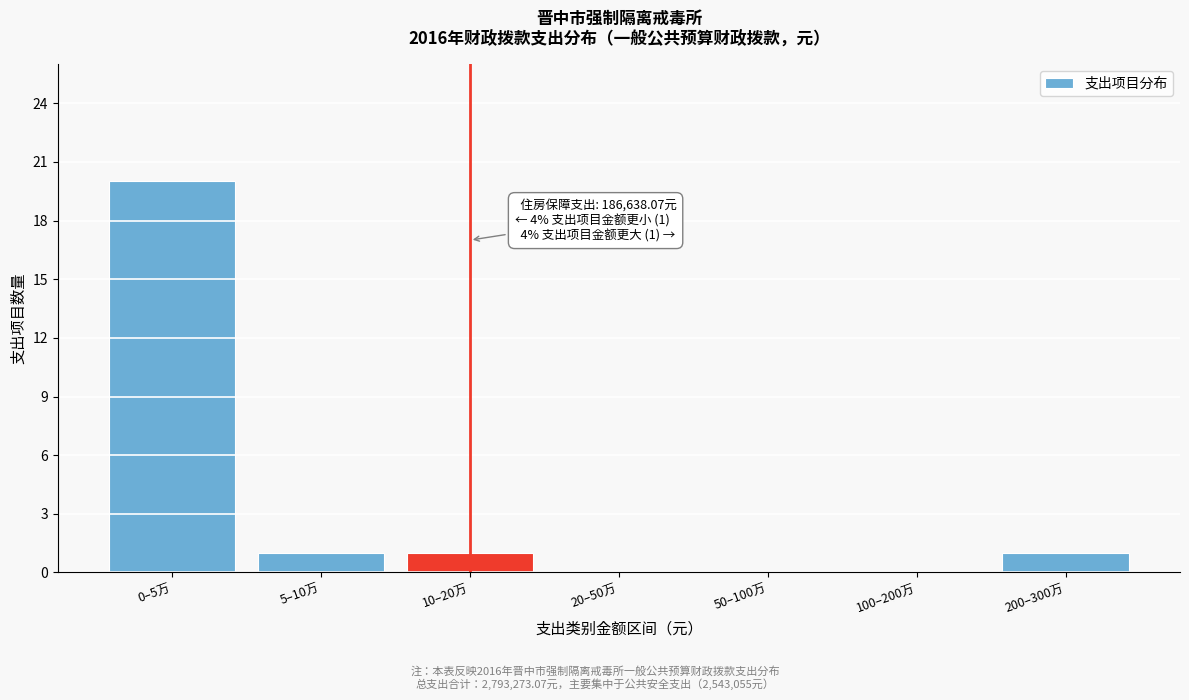

Reading left to right, list all the values displayed in this chart.

0–5万=20	5–10万=1	10–20万=1	20–50万=0	50–100万=0	100–200万=0	200–300万=1